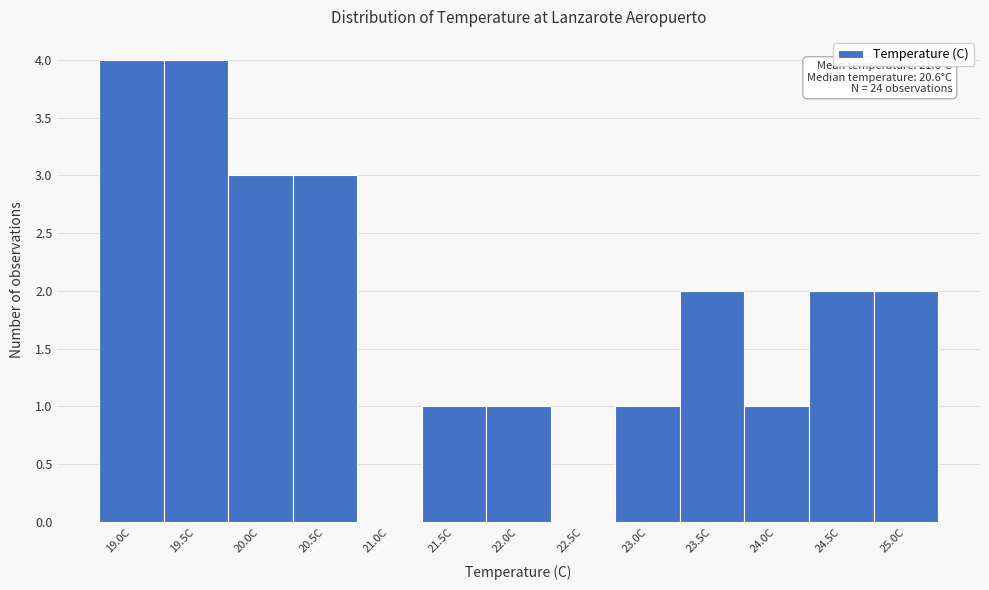

Reading left to right, what are all the values shown in this chart?

19.0C=4	19.5C=4	20.0C=3	20.5C=3	21.0C=0	21.5C=1	22.0C=1	22.5C=0	23.0C=1	23.5C=2	24.0C=1	24.5C=2	25.0C=2